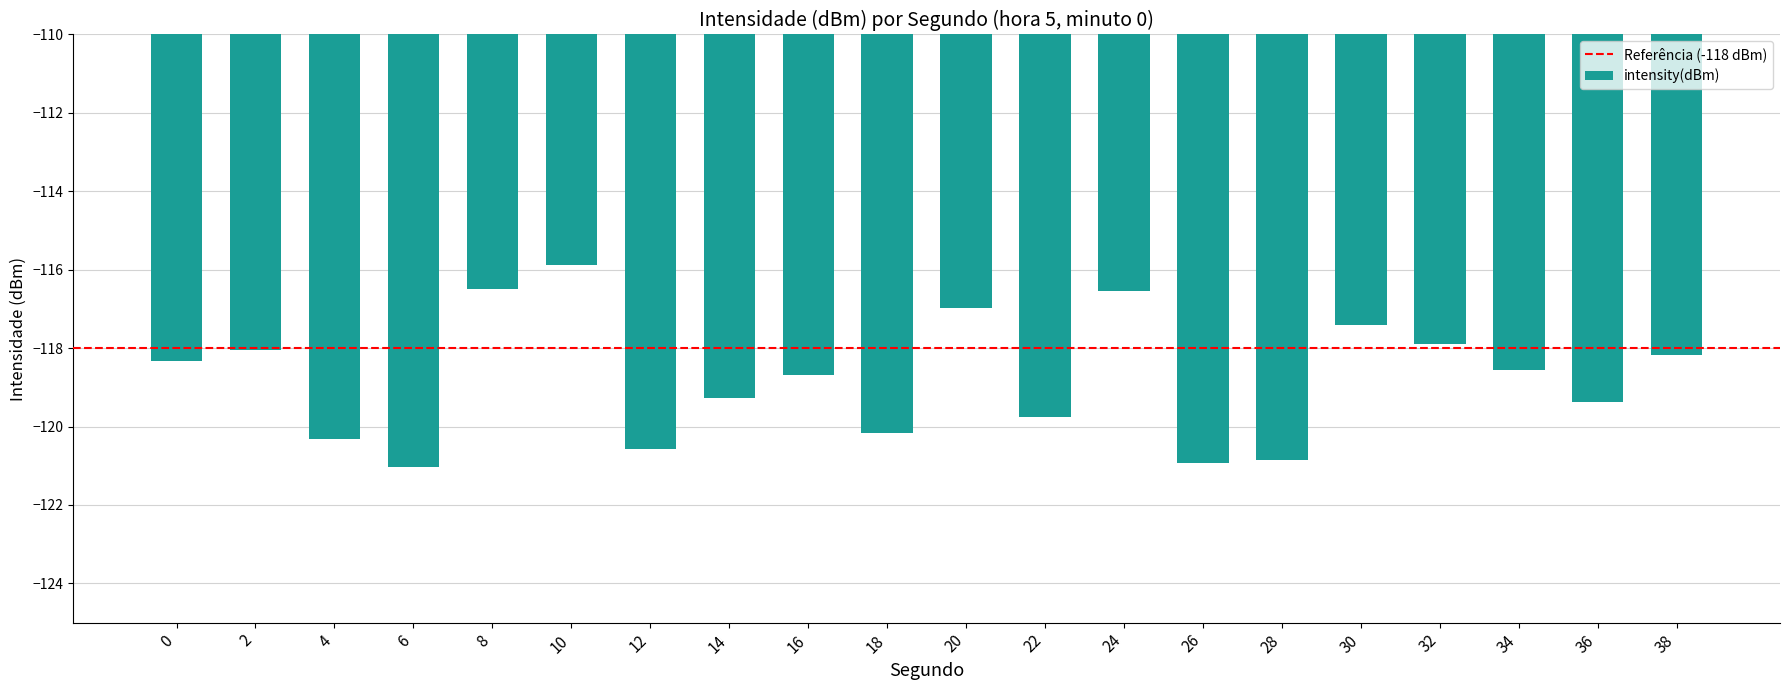

What is the change in value from 10 to 16?

-2.8